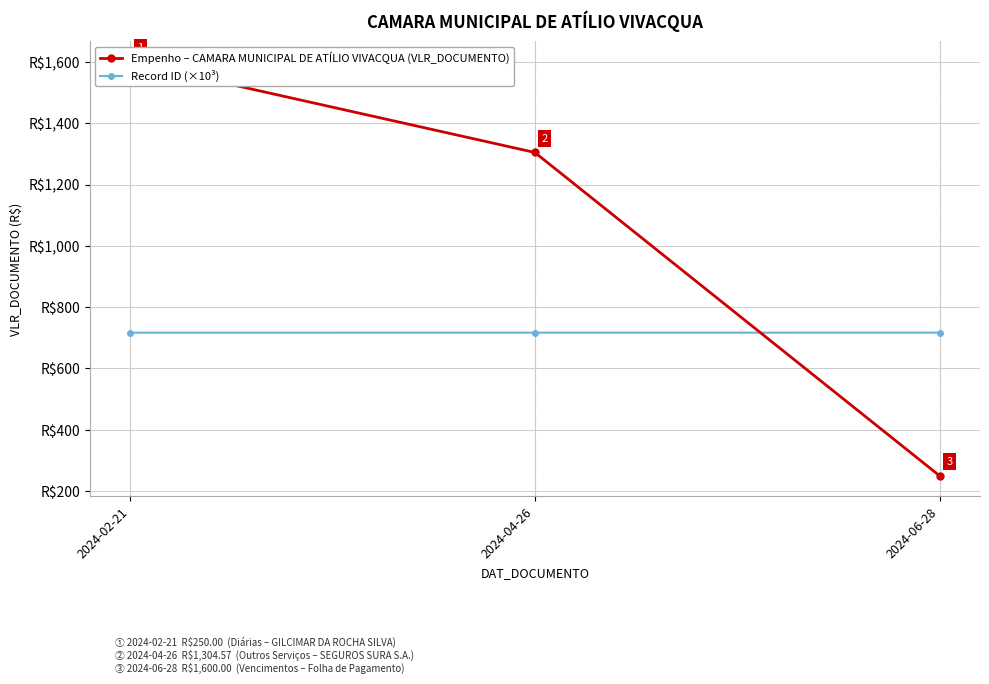

Is the value of Empenho – CAMARA MUNICIPAL DE ATÍLIO VIVACQUA (VLR_DOCUMENTO) at 2024-04-26 greater than the value of Record ID (×10³) at 2024-02-21?

Yes